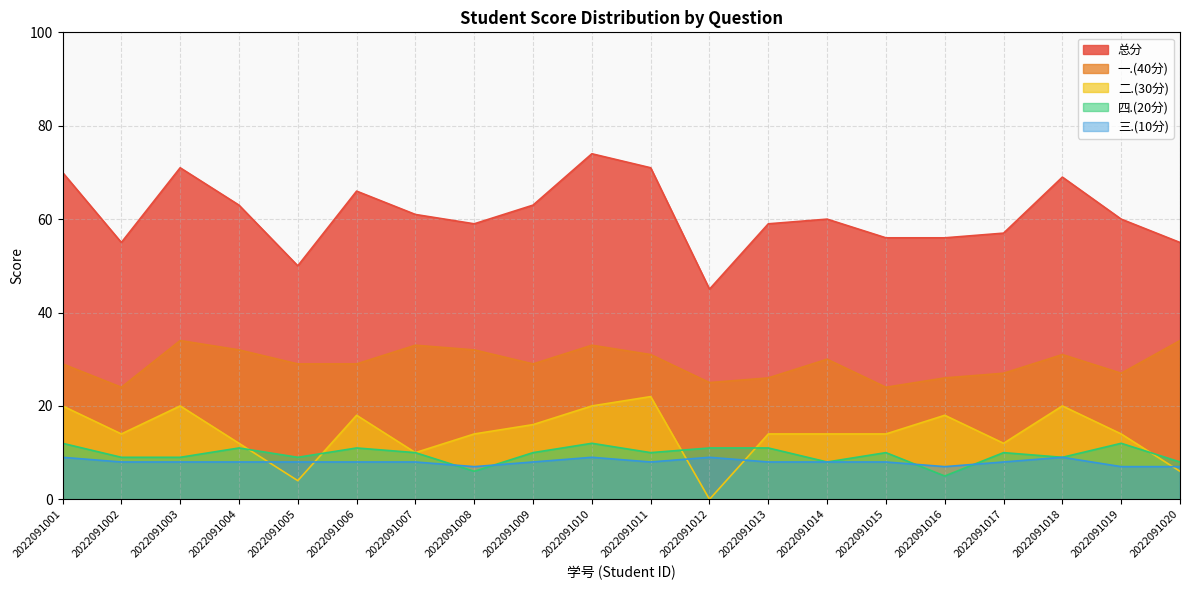

How many values in 二.(30分) are above zero?

19